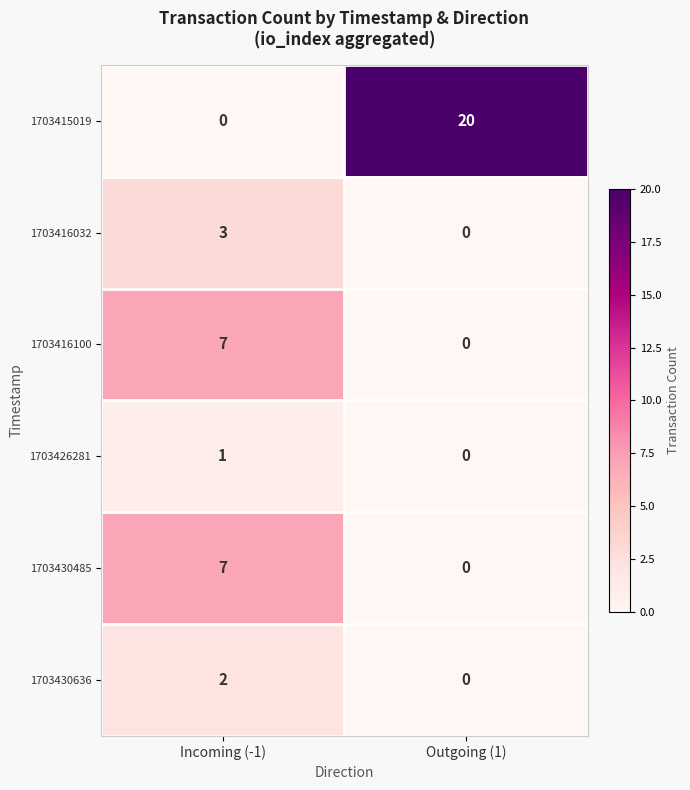

What is the difference between the 1703430485 values at Incoming (-1) and Outgoing (1)?

7